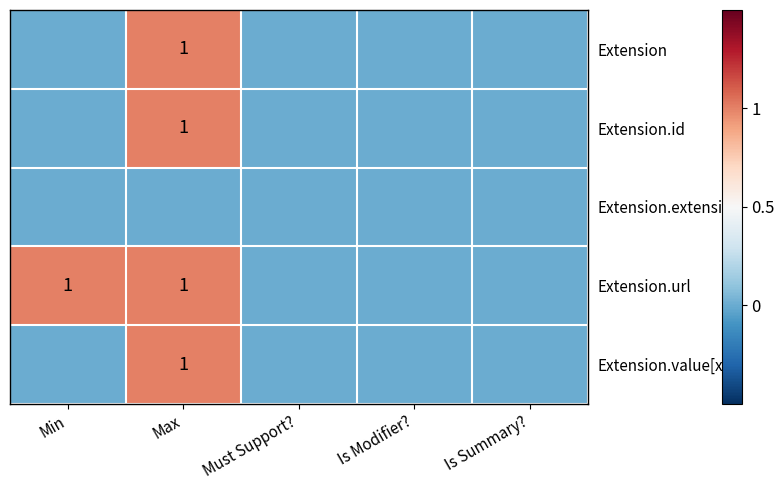

The Extension.value[x] series shows 1 at Max. True or false?

True